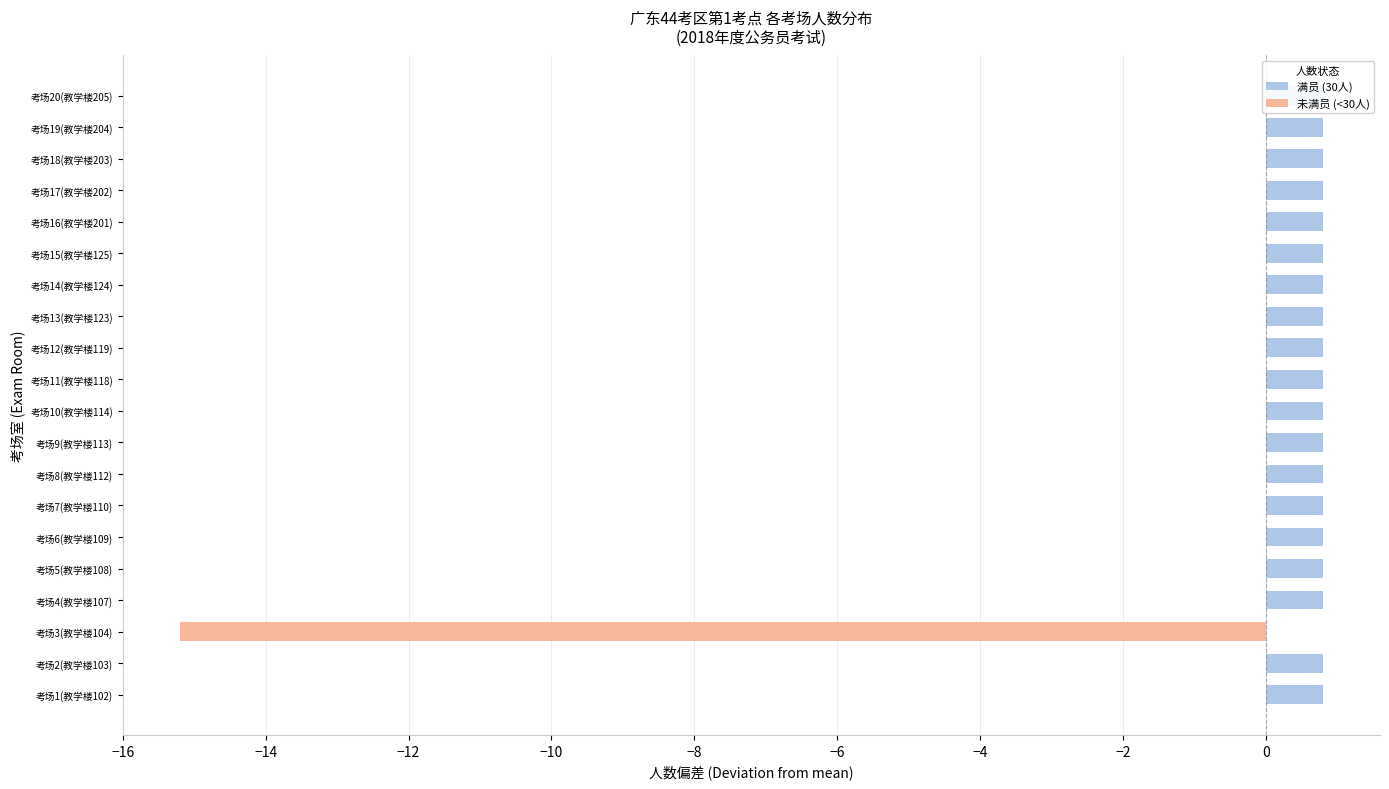

What is the minimum value shown in the chart?

-15.2